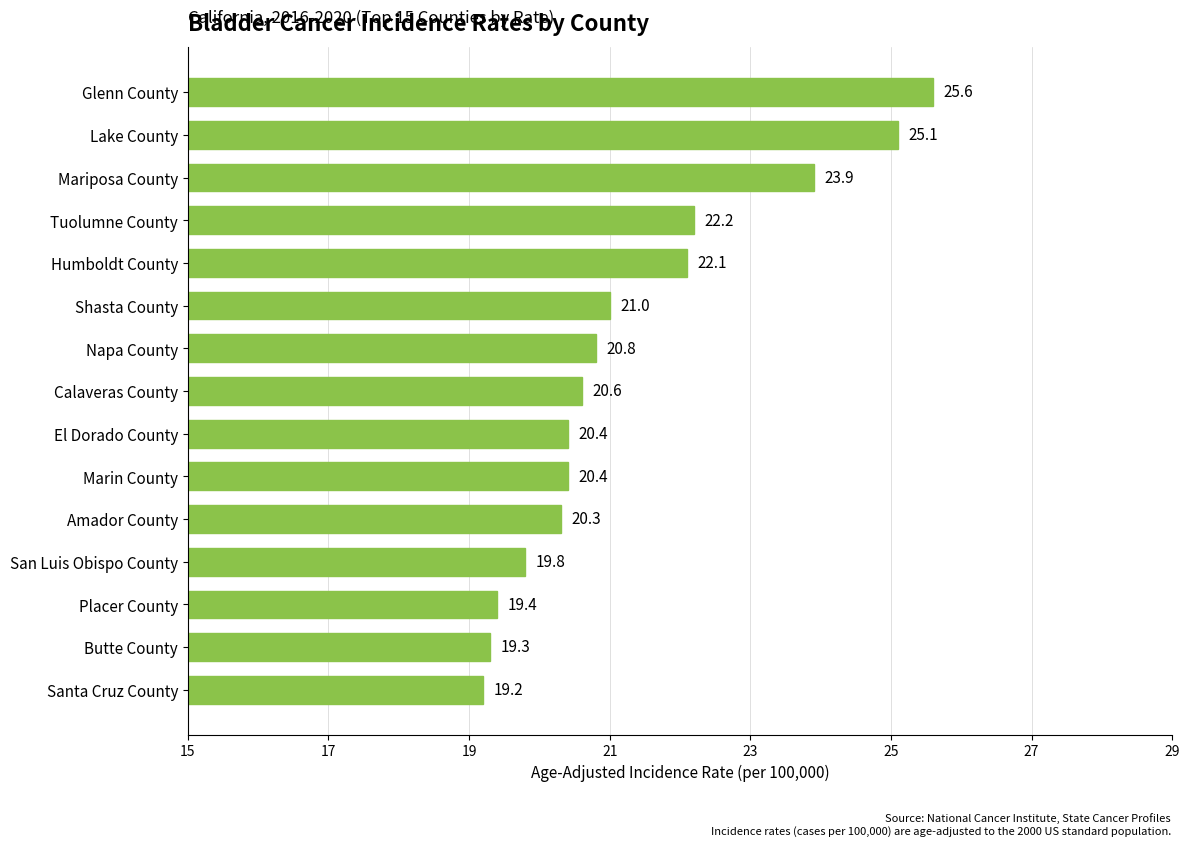

Where is the data nearest to the value 22?

Humboldt County